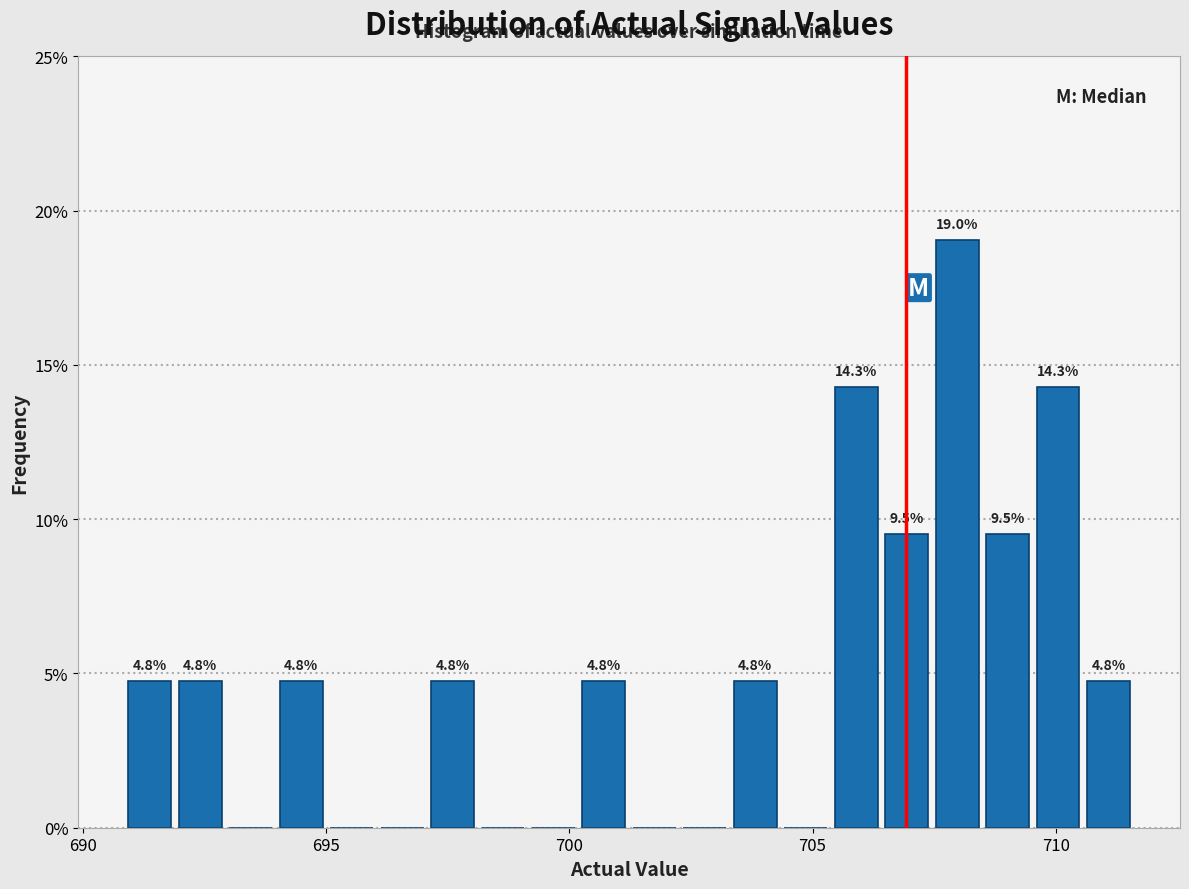

Around what value on the x-axis is the tallest bar? Give the approximate position of its centre, as read against the axis.

708.0